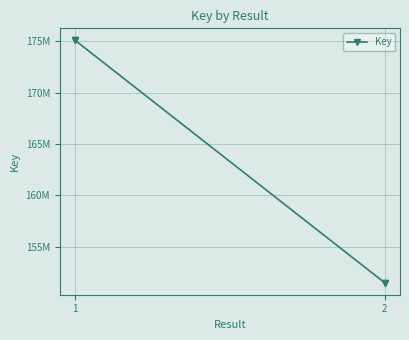

How many lines are shown in the chart?

1